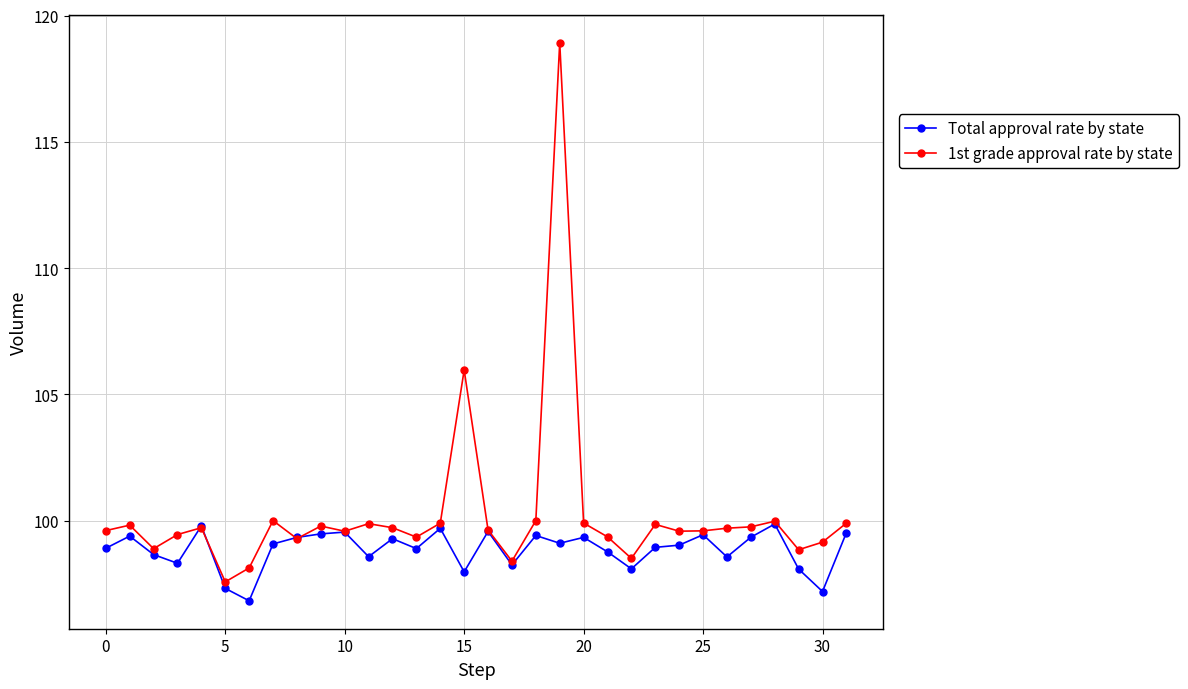

What is the value of the Total approval rate by state point at the 21st from the left?

99.3